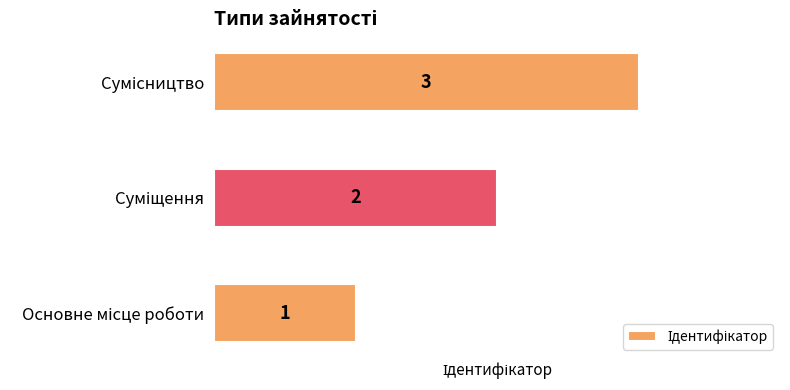

How many values are below 2?

1